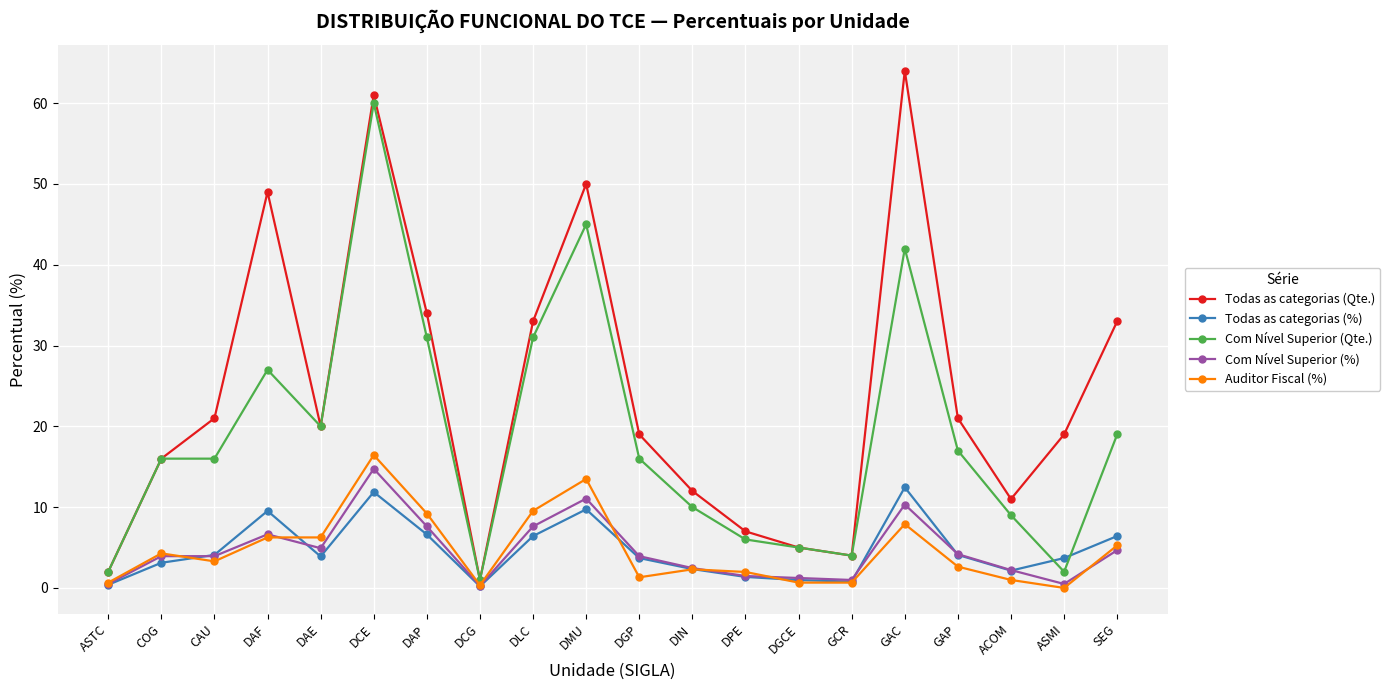

True or false: Todas as categorias (%) has more than 1 interior local peaks.

True